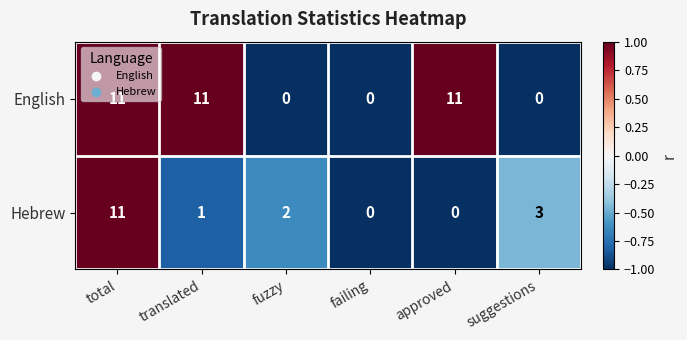

The English series shows 11 at total. True or false?

True